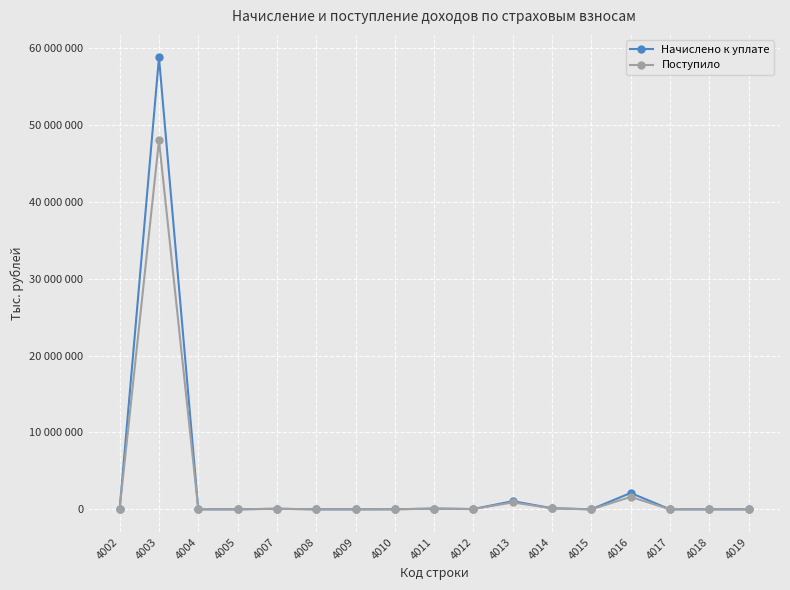

Rank the series by their maximum value, from highest to lowest.

Начислено к уплате, Поступило